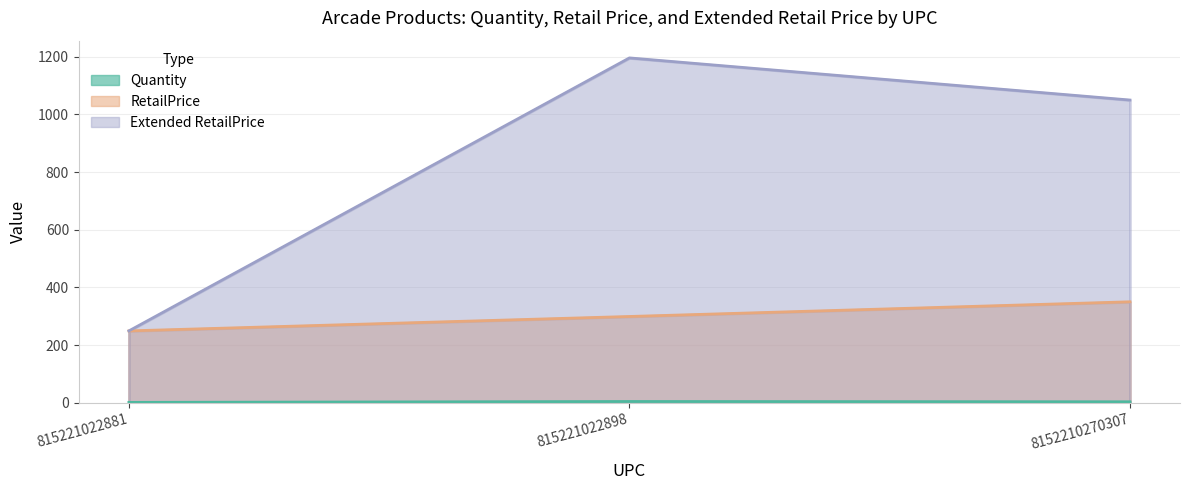

What is the value of the Quantity point at the 2nd from the left?

4.0